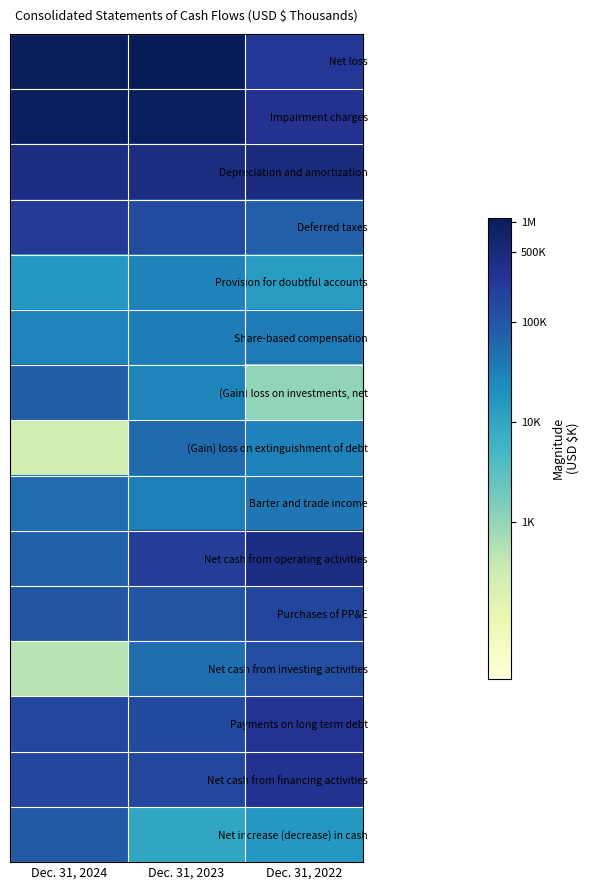

What is the smallest value displayed?

2.4